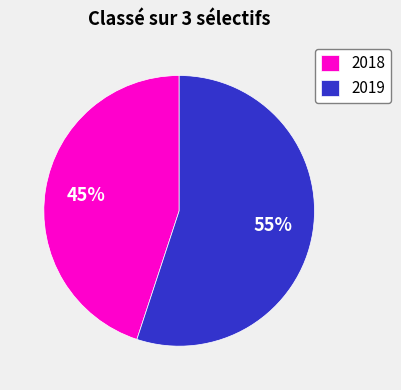

To the nearest percent, what percentage of the pie is 2019?

55%